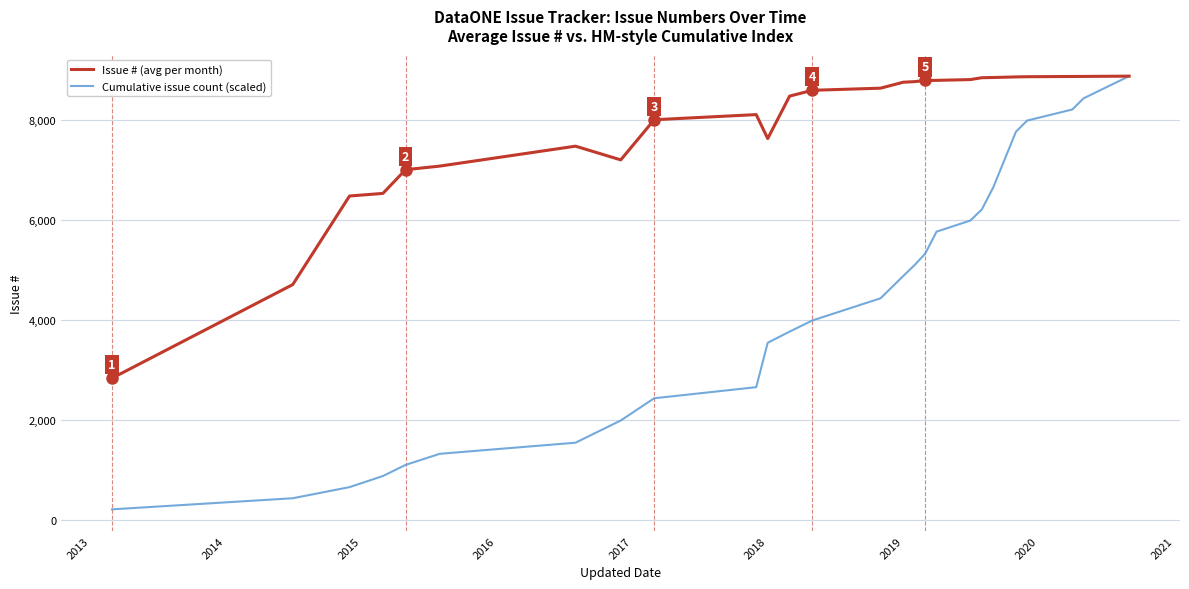

What is the maximum value shown in the chart?

8868.5